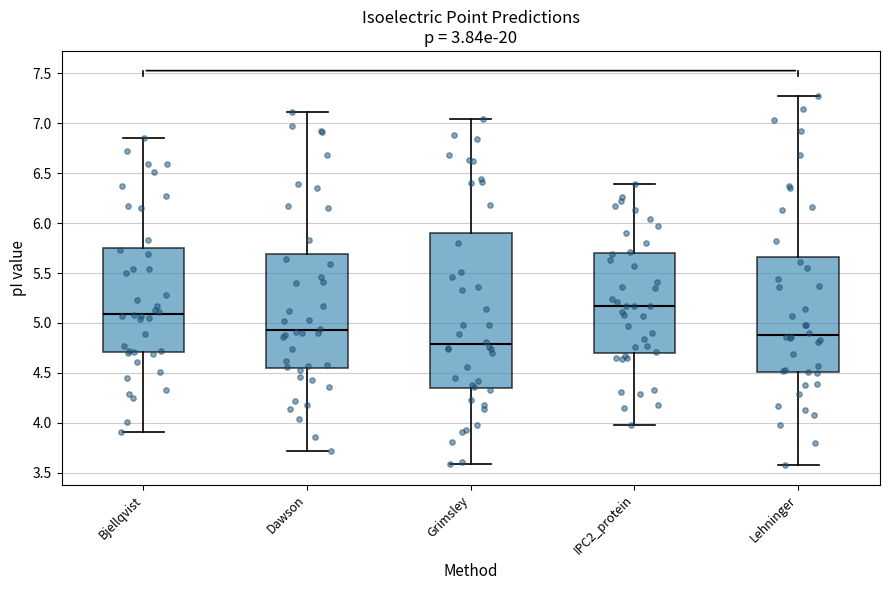

Comparing the boxes themselves (not the whiskers), which one is the tallest?

Grimsley